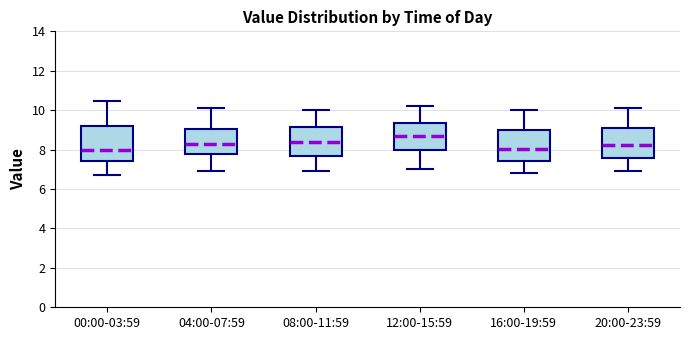

Where is the upper edge of the box for 20:00-23:59 on the y-axis? The values are not printed on the chart, so give them approximately, as read against the axis.

9.2